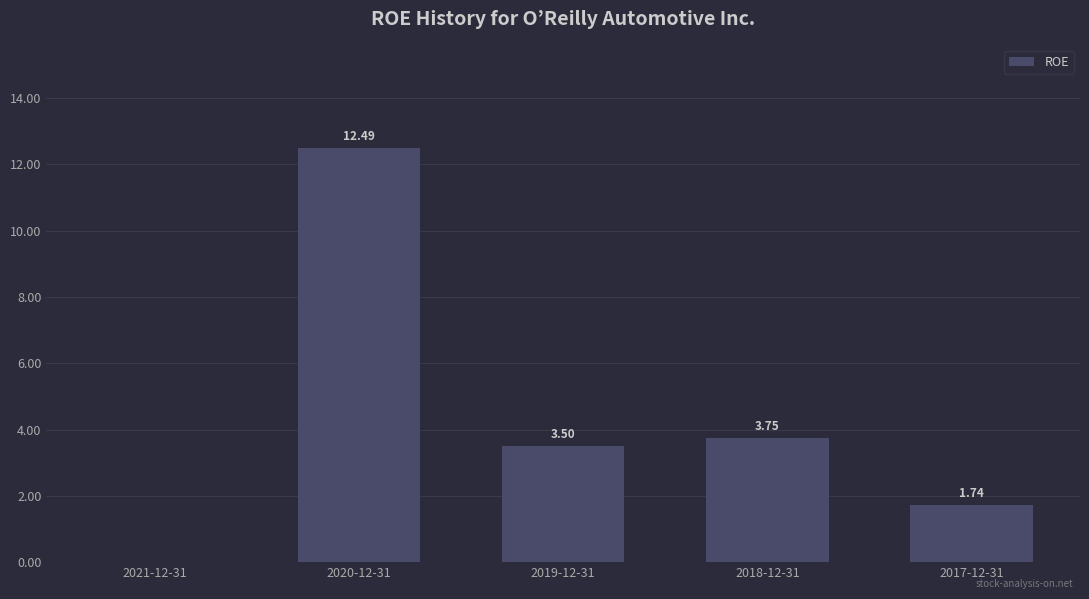

Are the bars horizontal?

No